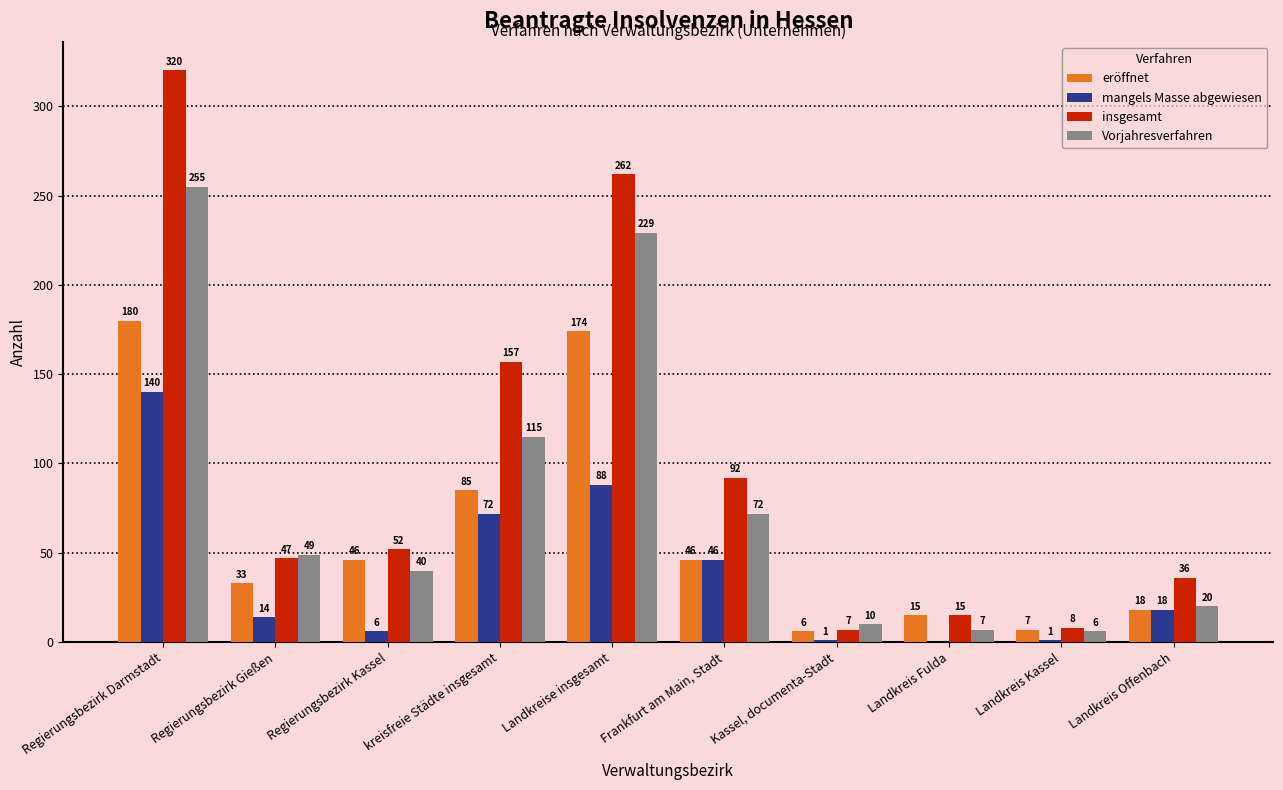

Count the number of categories in the chart.

10